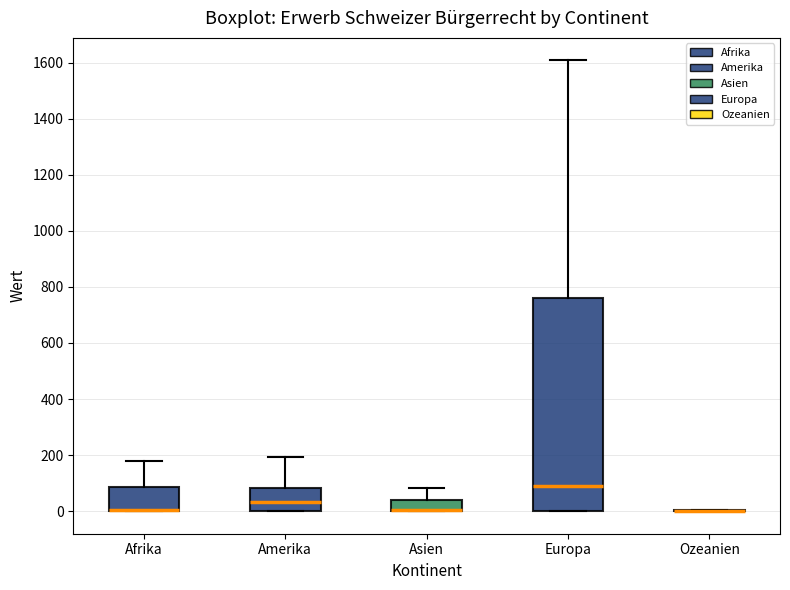

Where does the upper whisker of the box for Asien end on the y-axis? The values are not printed on the chart, so give them approximately, as read against the axis.

80